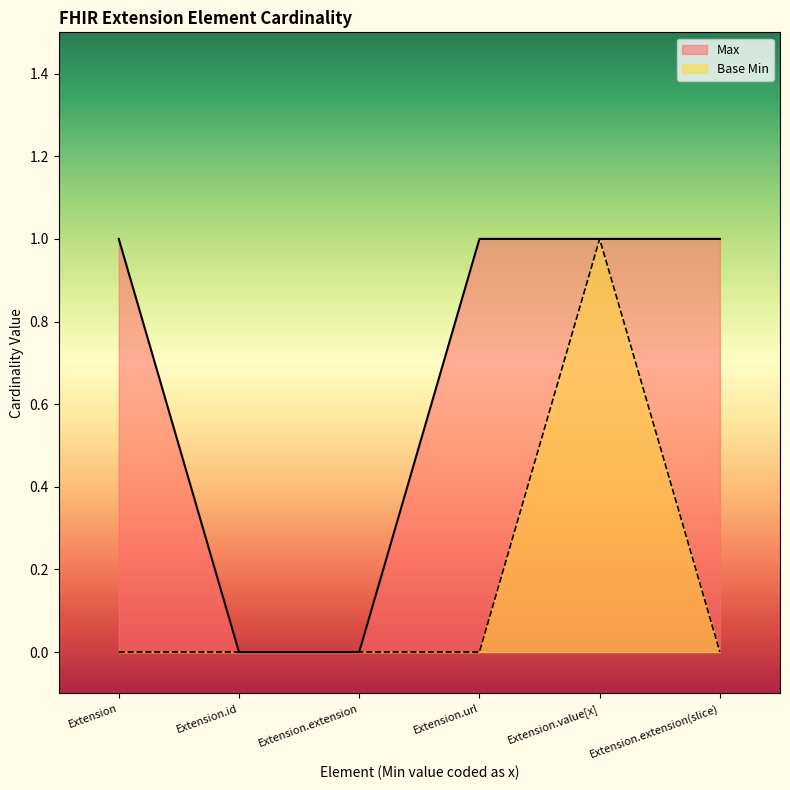

Rank the series at Extension from lowest to highest value.

Base Min, Max